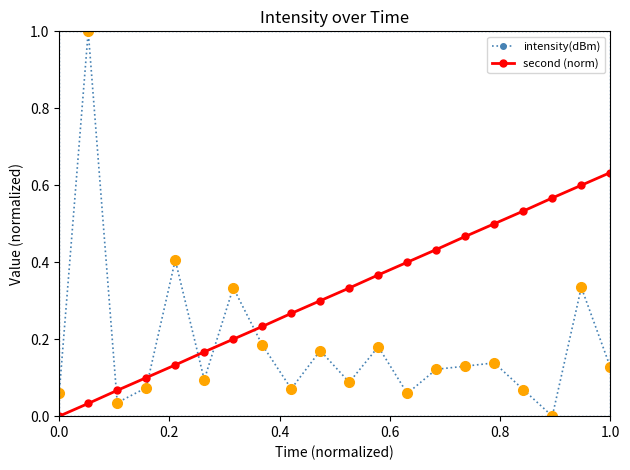

What is the maximum value for intensity(dBm)?

1.0